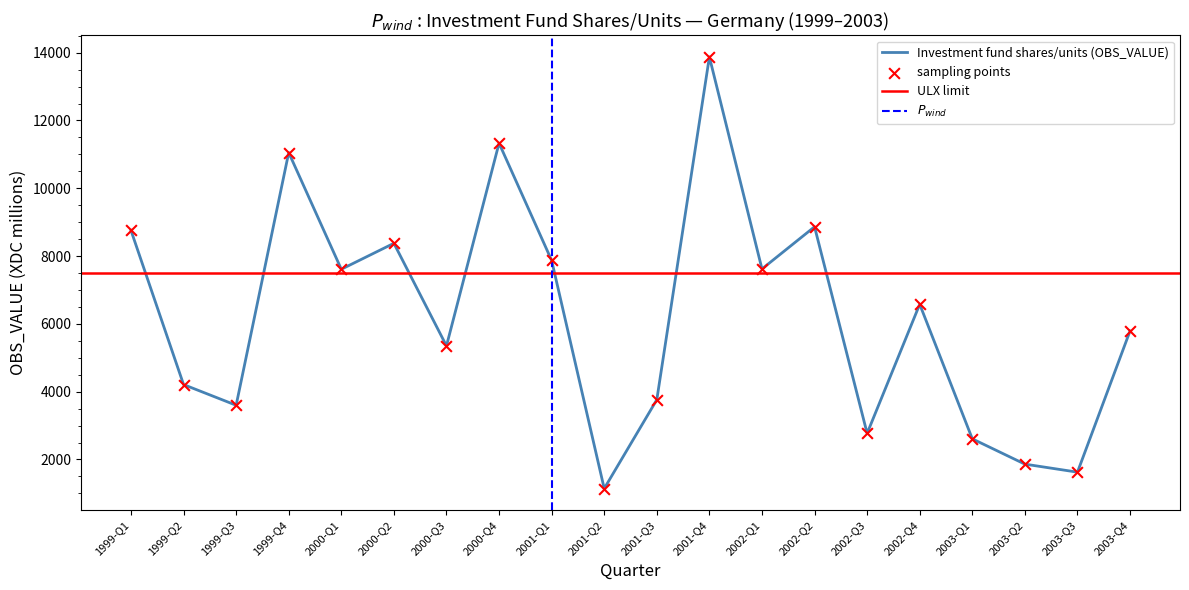

What is the change in value from 1999-Q3 to 2003-Q1?

-991